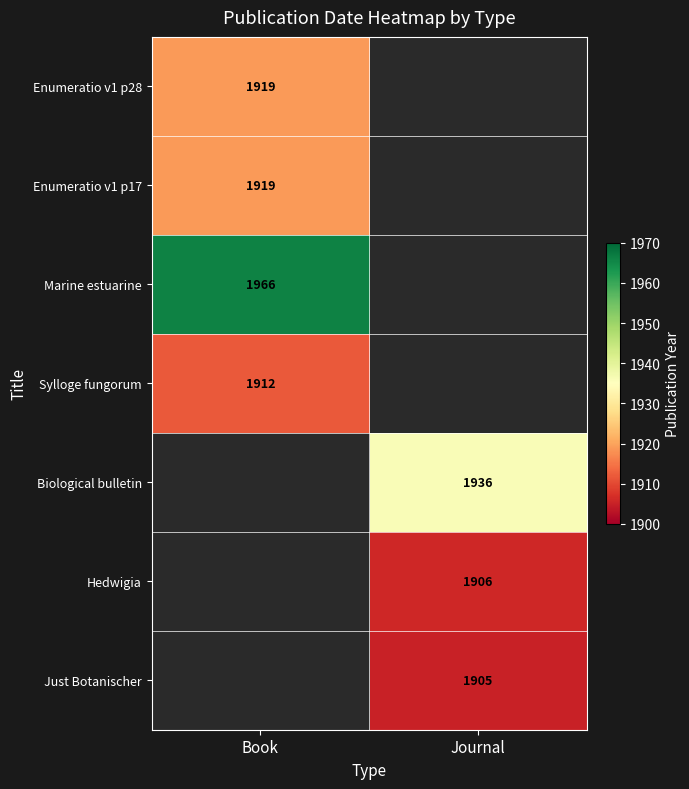

True or false: Enumeratio v1 p17 has a value of 2998 at Book.

False